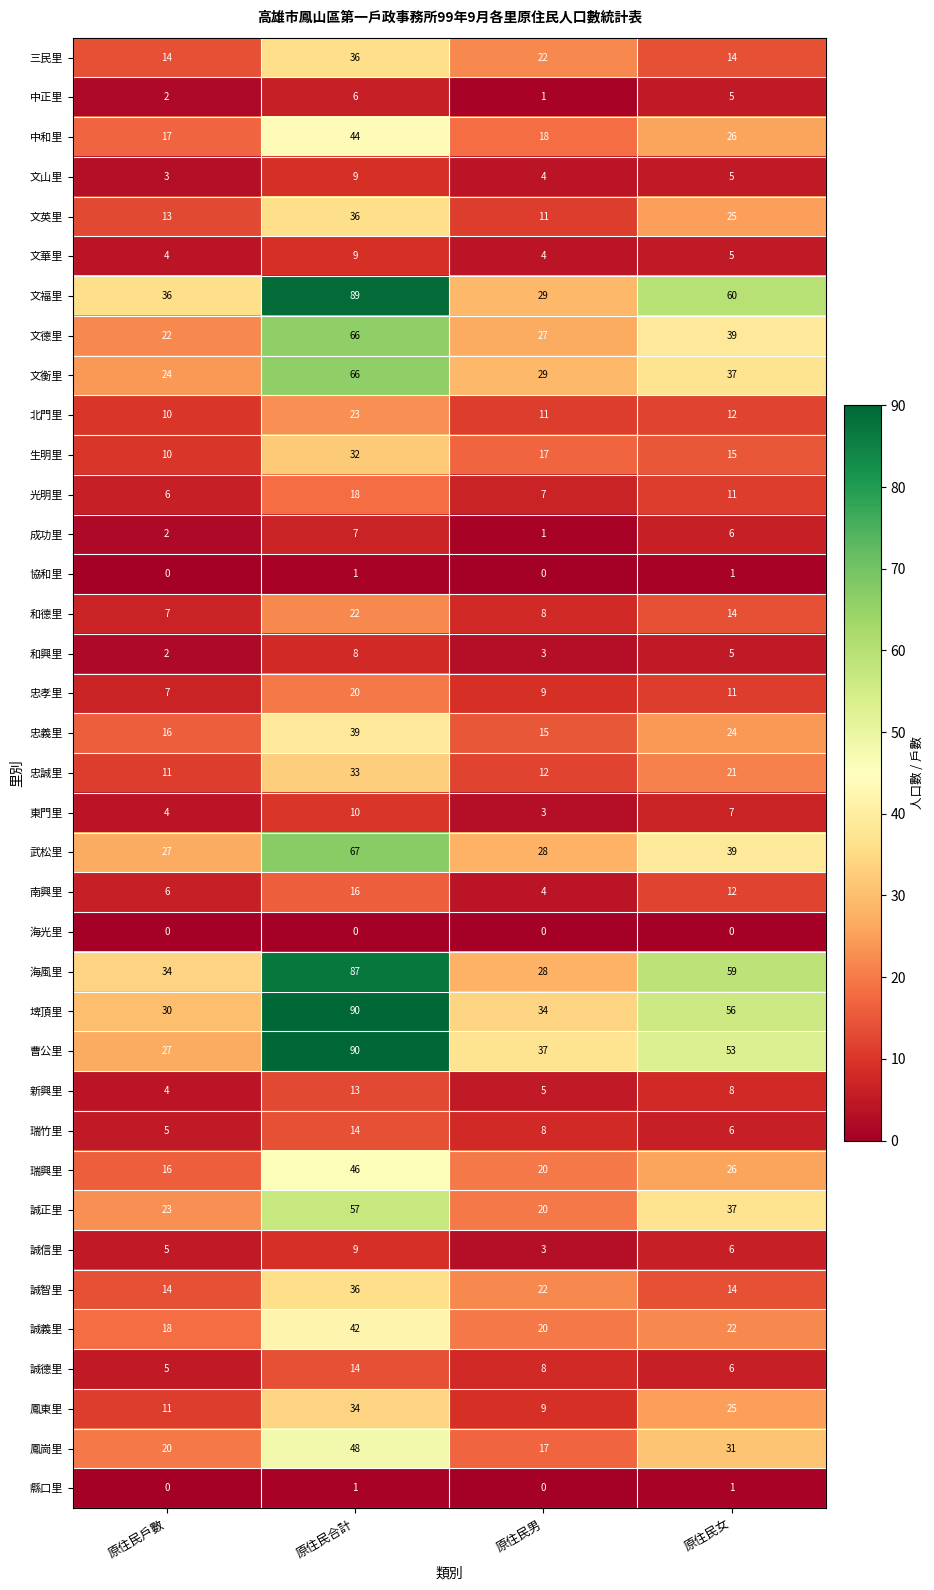

What is the average value of the 新興里 series?

8